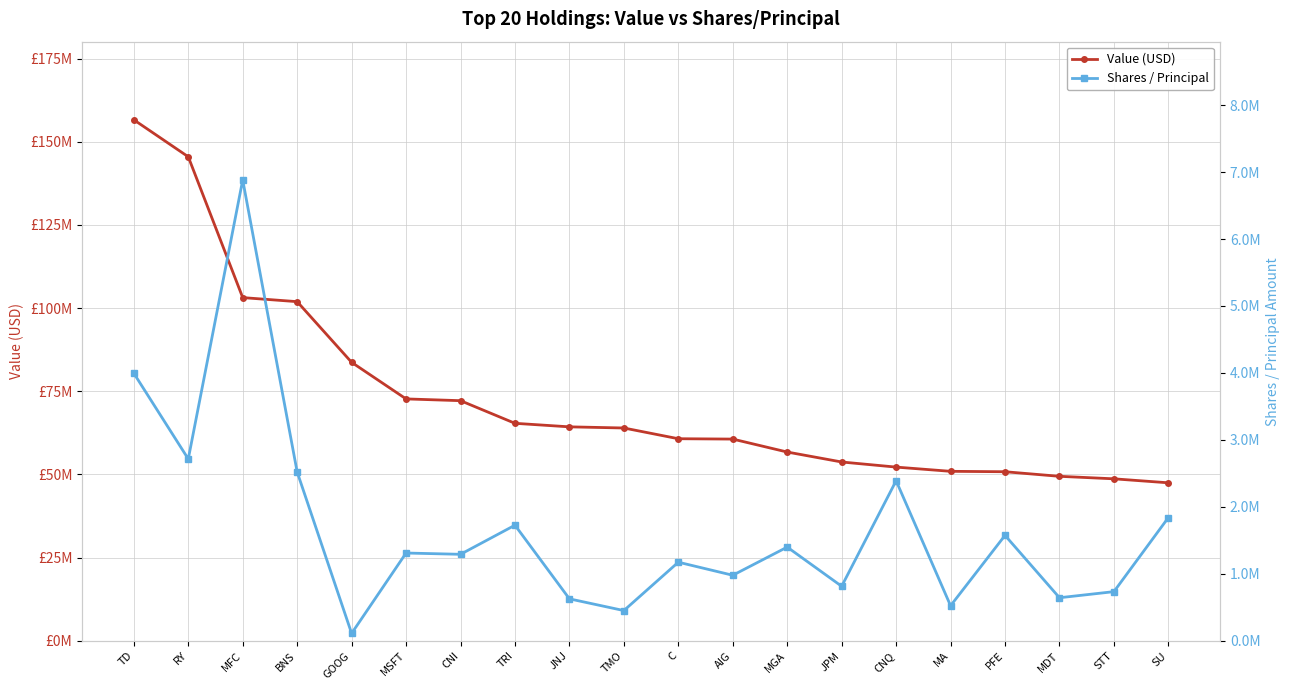

Which has a higher value, JNJ or MDT?

JNJ